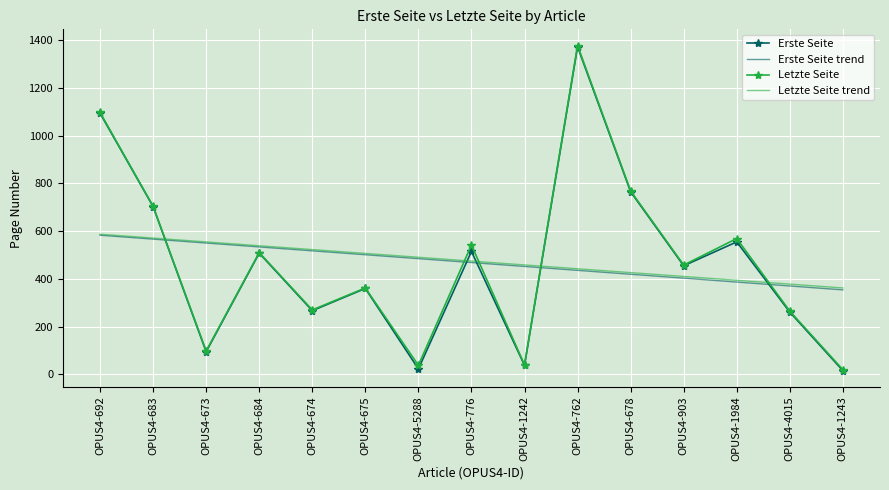

Is it true that Erste Seite trend equals 289.8 at OPUS4-5288?

False